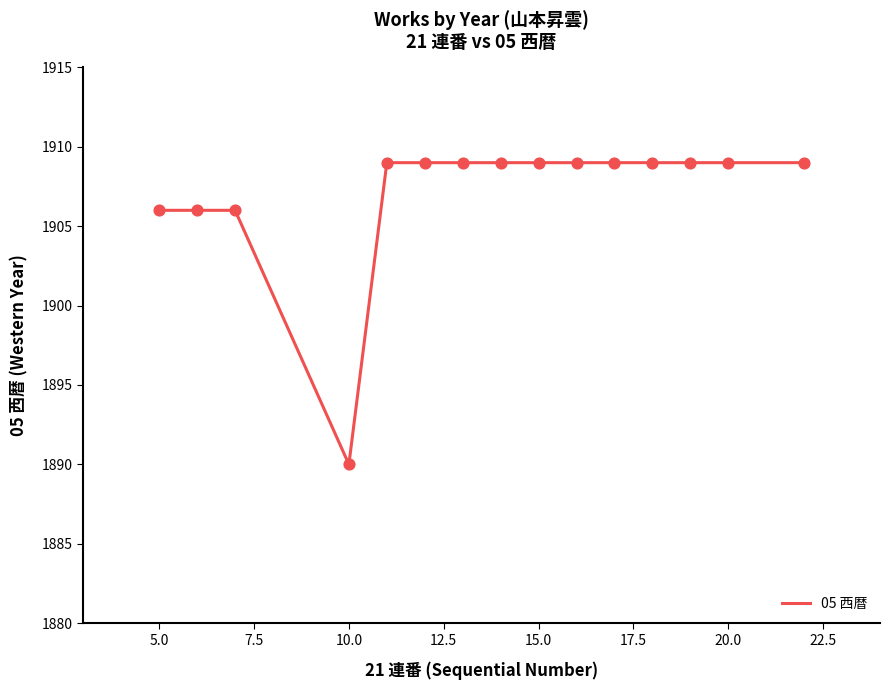

What is the maximum value shown in the chart?

1909